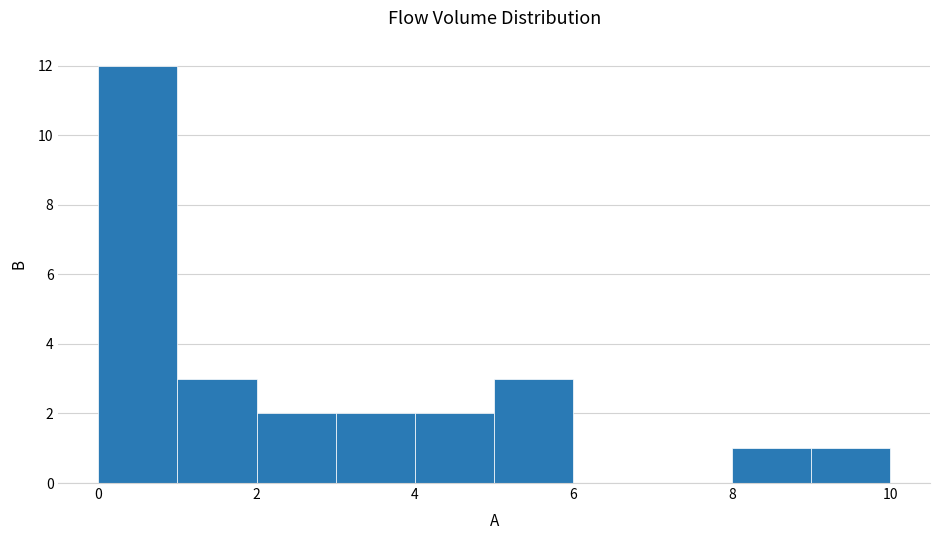

What is the height of the bar covering 8 to 9 on the x-axis? The values are not printed on the chart, so give them approximately, as read against the axis.

1